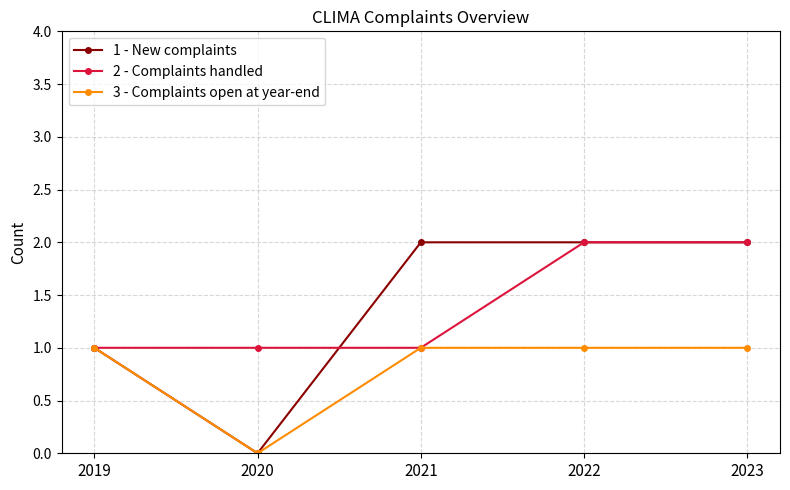

Between 2020 and 2021, which series saw the biggest shift?

1 - New complaints